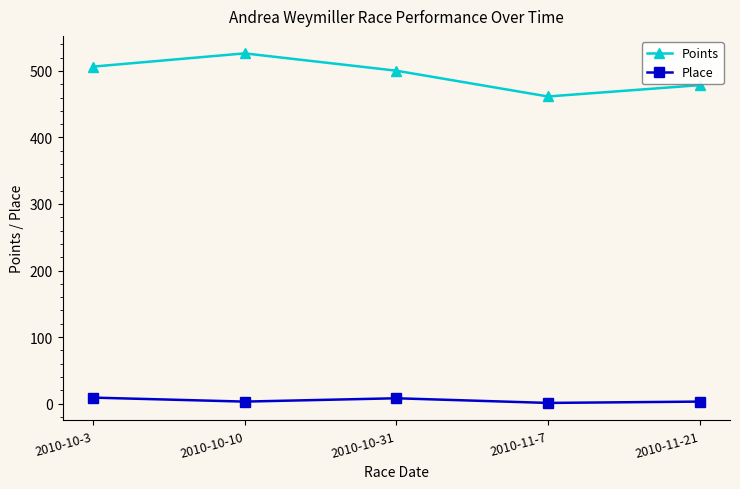

Which series has the widest spread of values?

Points